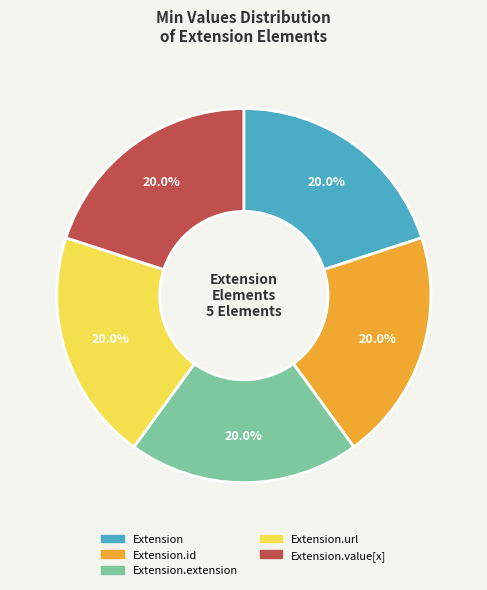

How many slices are in this pie chart?

5